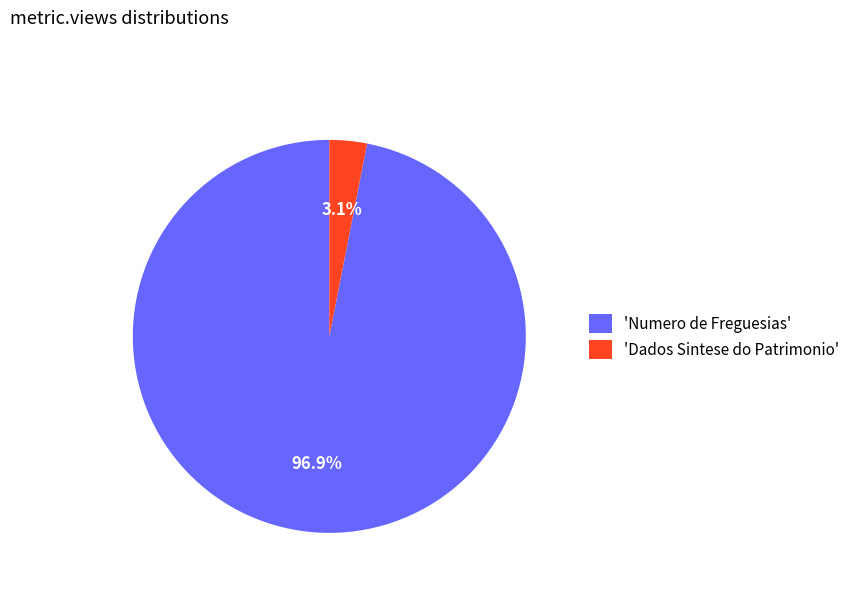

Which has a higher value, 'Dados Sintese do Patrimonio' or 'Numero de Freguesias'?

'Numero de Freguesias'